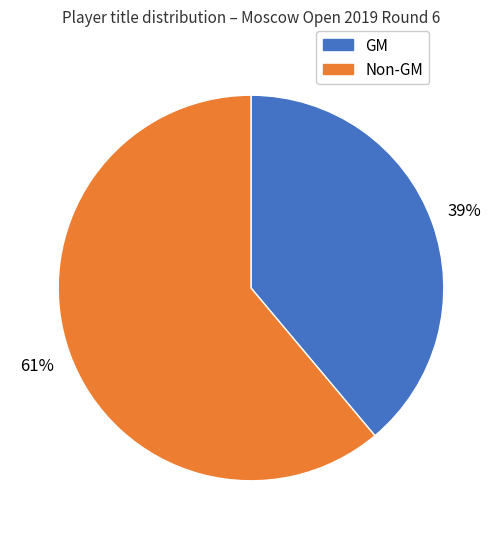

Is there a majority slice in this chart?

Yes